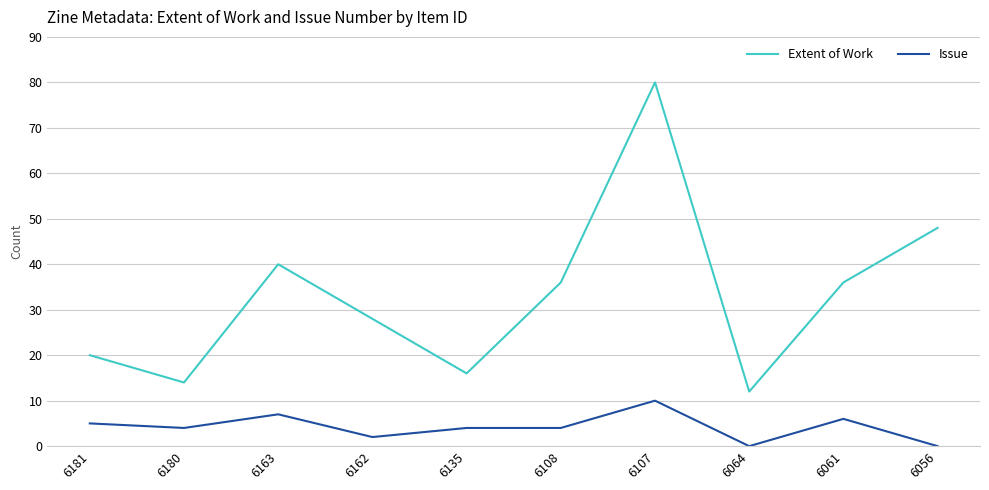

Which series has the widest spread of values?

Extent of Work